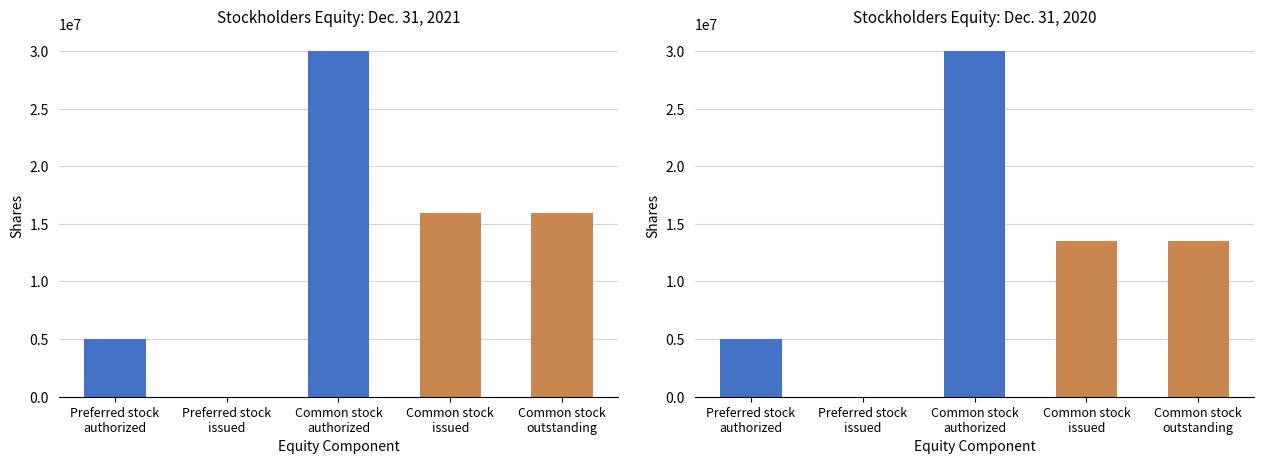

At Common stock
issued, list the series in order from largest to smallest.

Dec. 31, 2021, Dec. 31, 2020